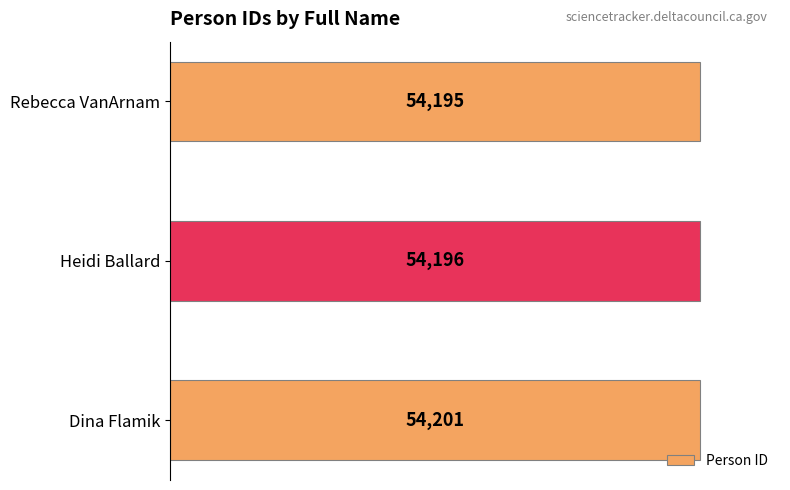

Rank the categories by value from lowest to highest.

Rebecca VanArnam, Heidi Ballard, Dina Flamik